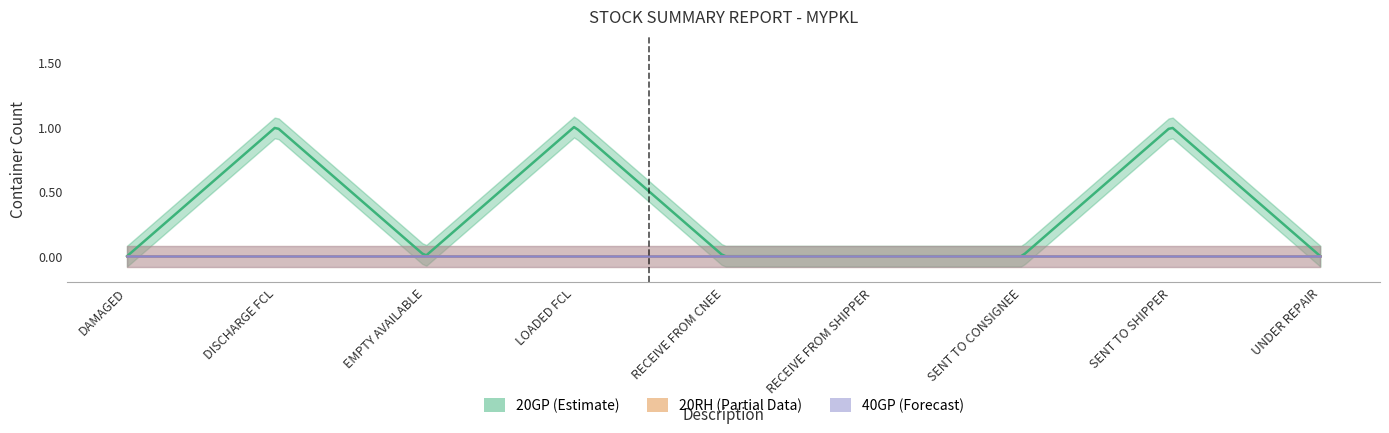

At which label does 20GP reach its minimum?

DAMAGED